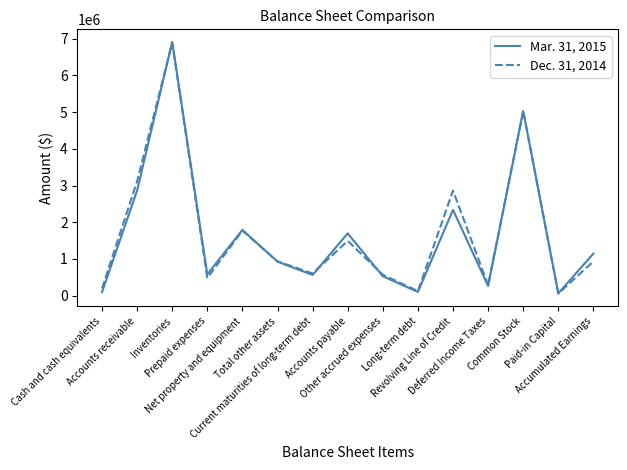

Rank the series by their average value, from highest to lowest.

Dec. 31, 2014, Mar. 31, 2015